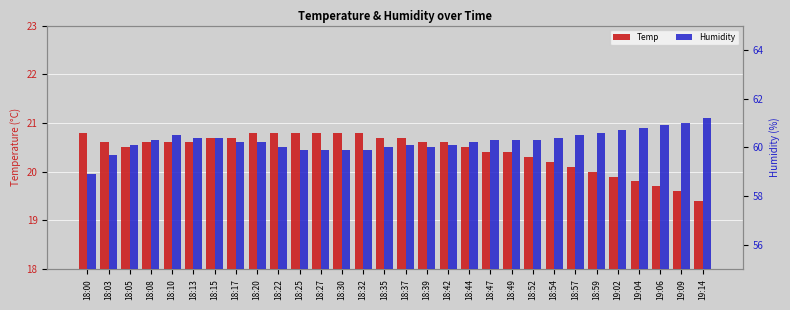

List the labels in order of Temp value, largest first.

18:00, 18:20, 18:22, 18:25, 18:27, 18:30, 18:32, 18:15, 18:17, 18:35, 18:37, 18:03, 18:08, 18:10, 18:13, 18:39, 18:42, 18:05, 18:44, 18:47, 18:49, 18:52, 18:54, 18:57, 18:59, 19:02, 19:04, 19:06, 19:09, 19:14